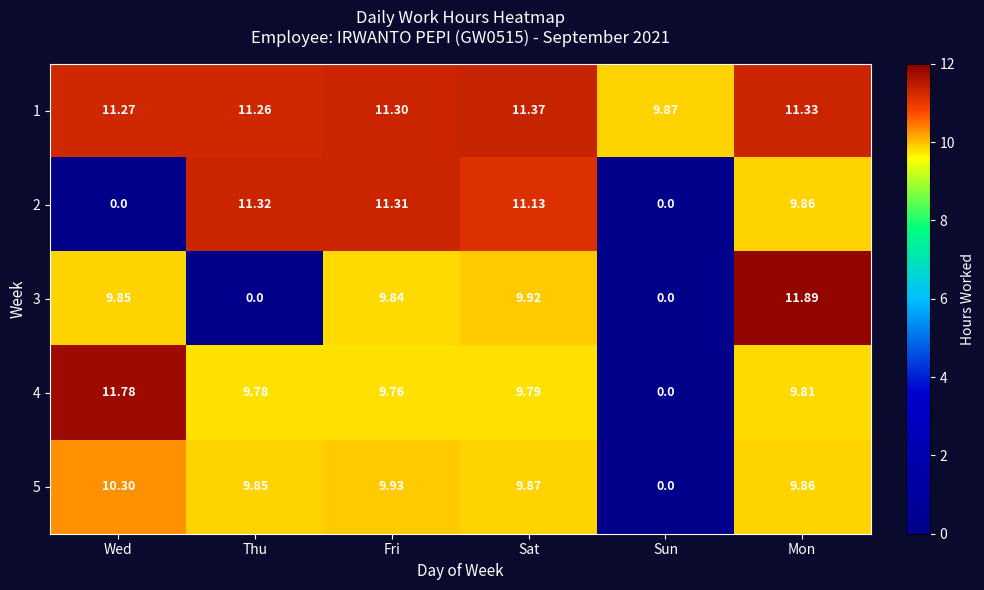

What is the total value across all series at Mon?

52.8